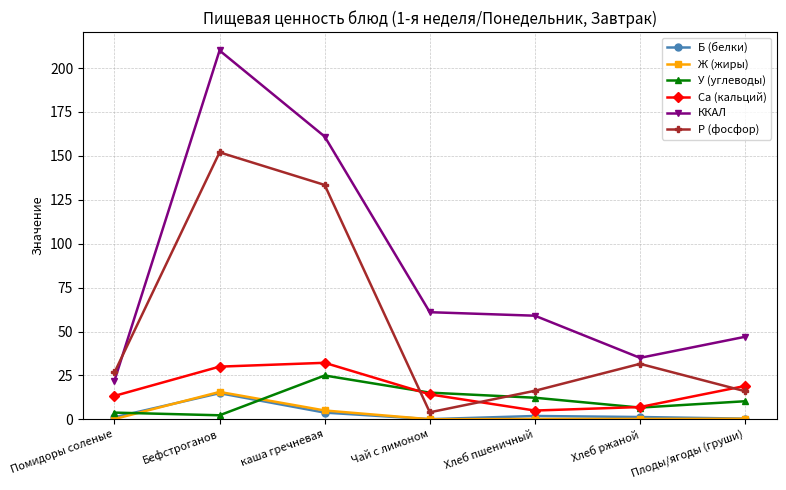

How many times do P (фосфор) and Ca (кальций) cross each other?

3